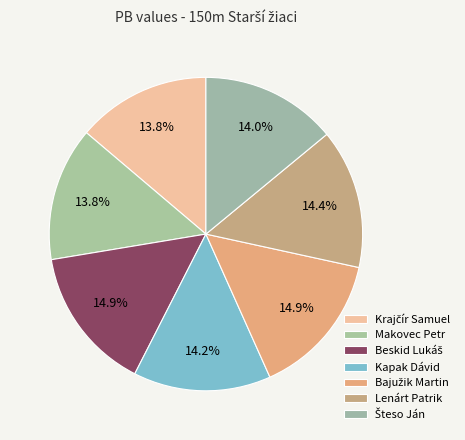

What is the smallest slice in the pie chart?

Krajčír Samuel